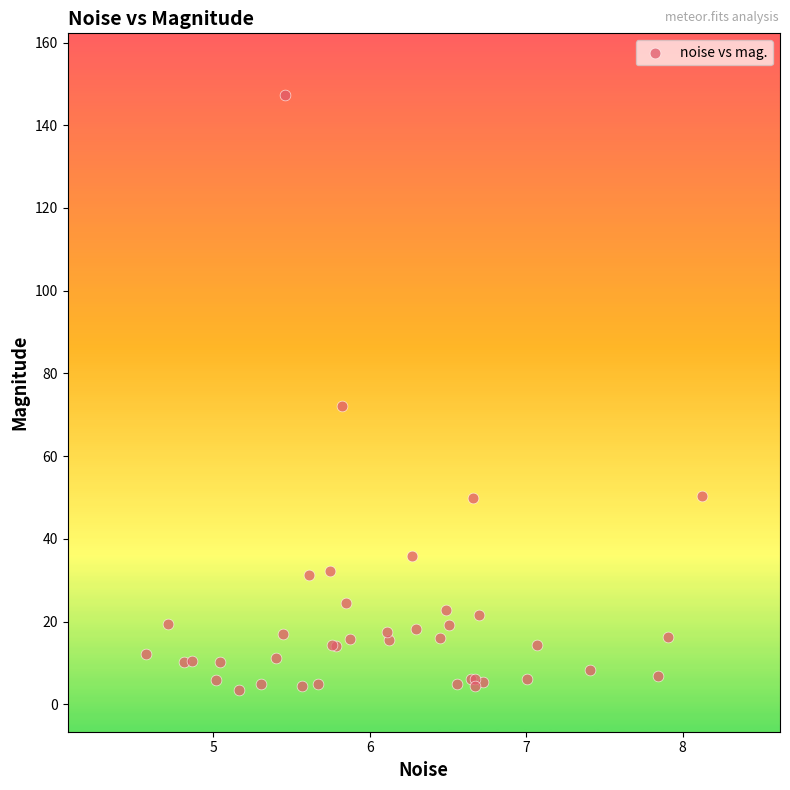

What Y value in the scatter plot is closest to 75?

72.0